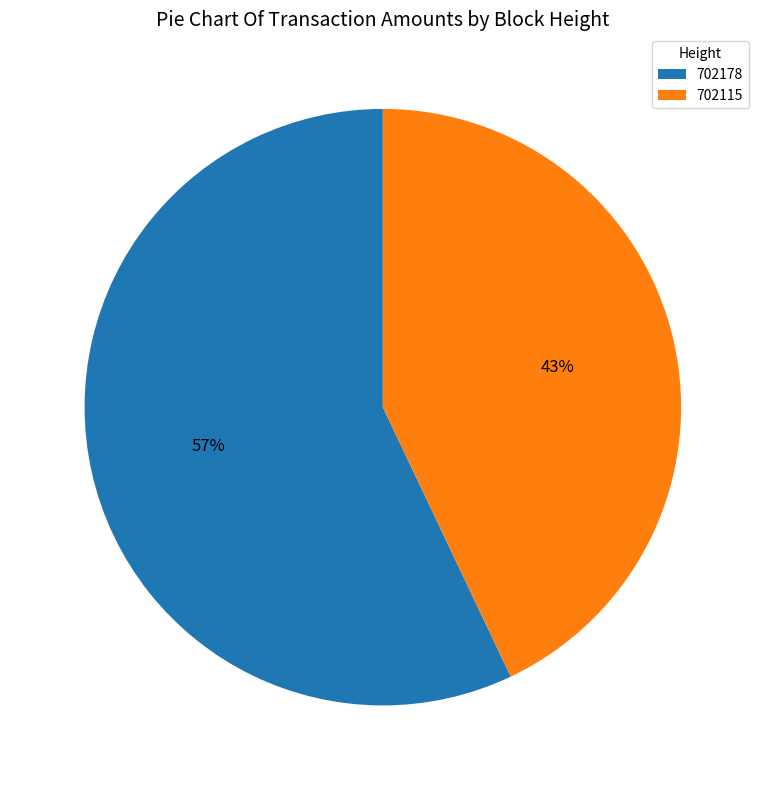

How many slices are in this pie chart?

2